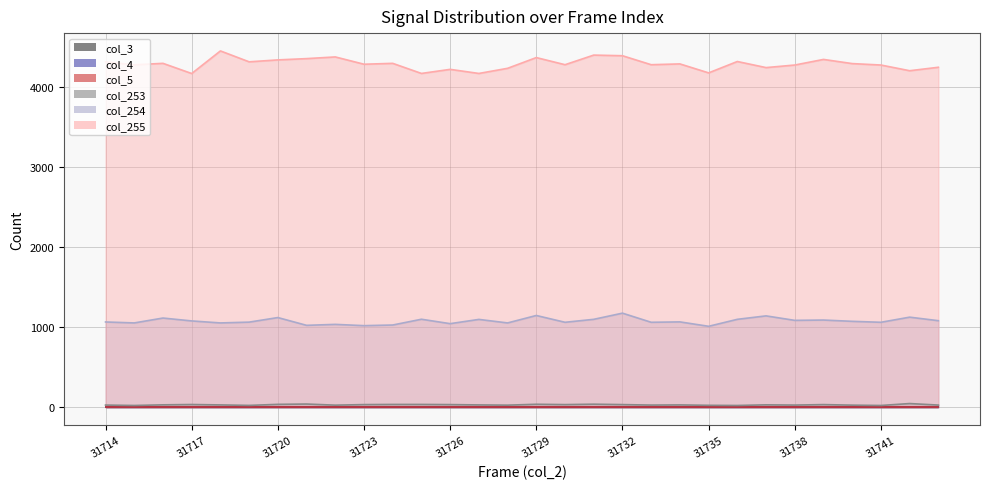

How many values in the col_255 series are below 4284?

15